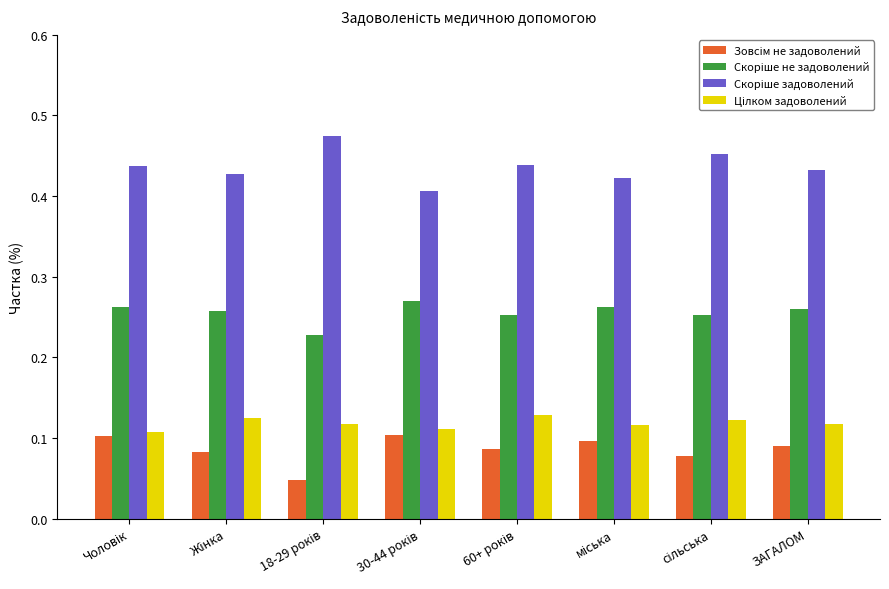

What is the total value across all series at ЗАГАЛОМ?

0.9